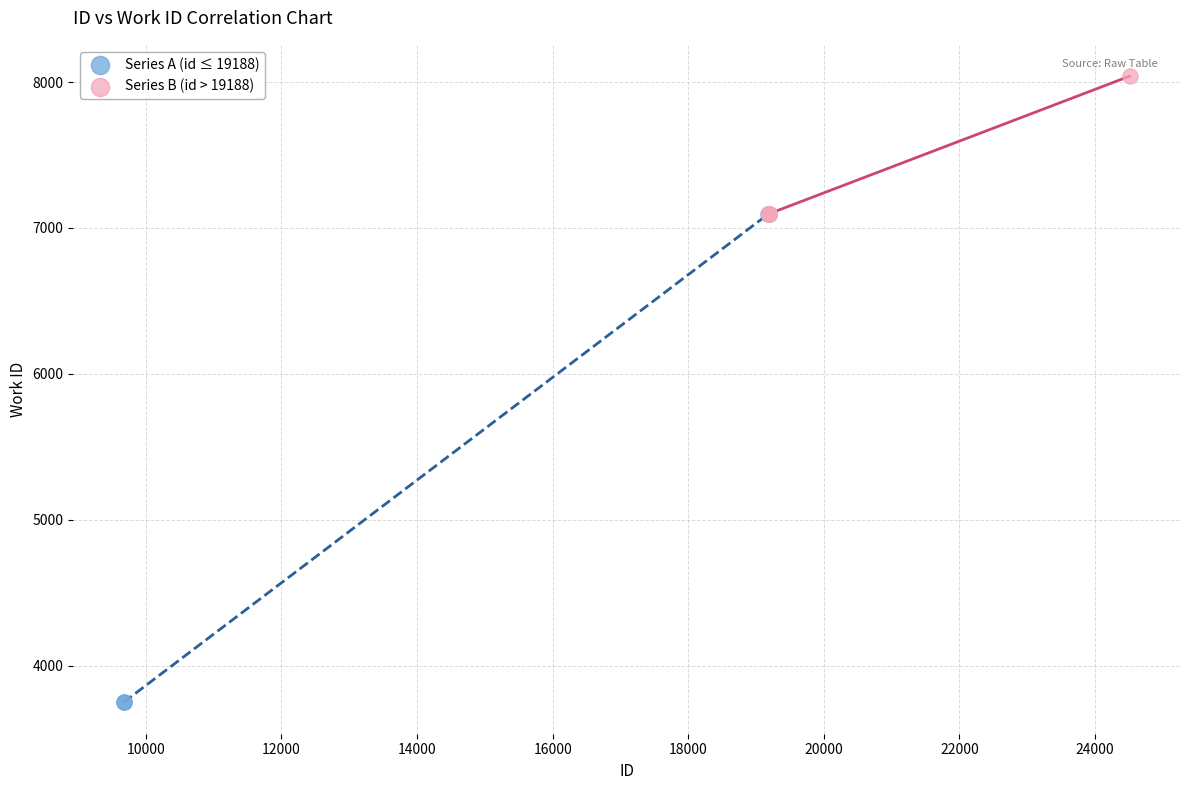

Which series reaches the minimum Y coordinate?

Series A (id ≤ 19188)